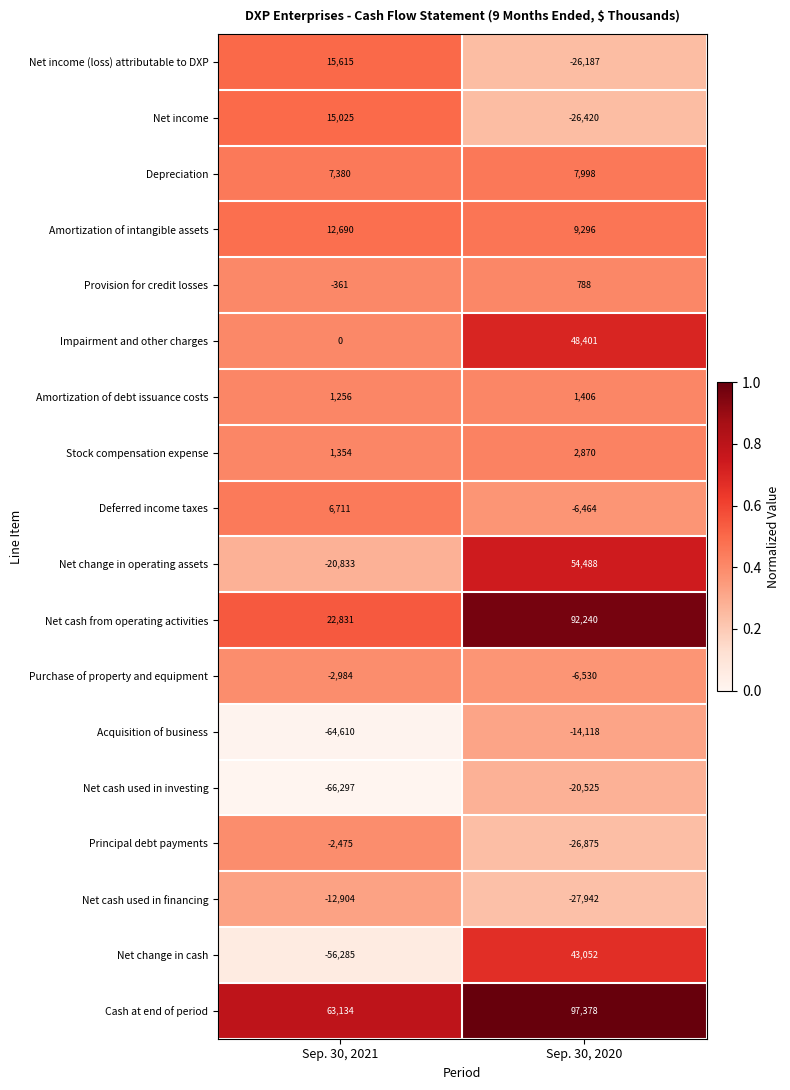

What is the difference between the Depreciation values at Sep. 30, 2020 and Sep. 30, 2021?

618